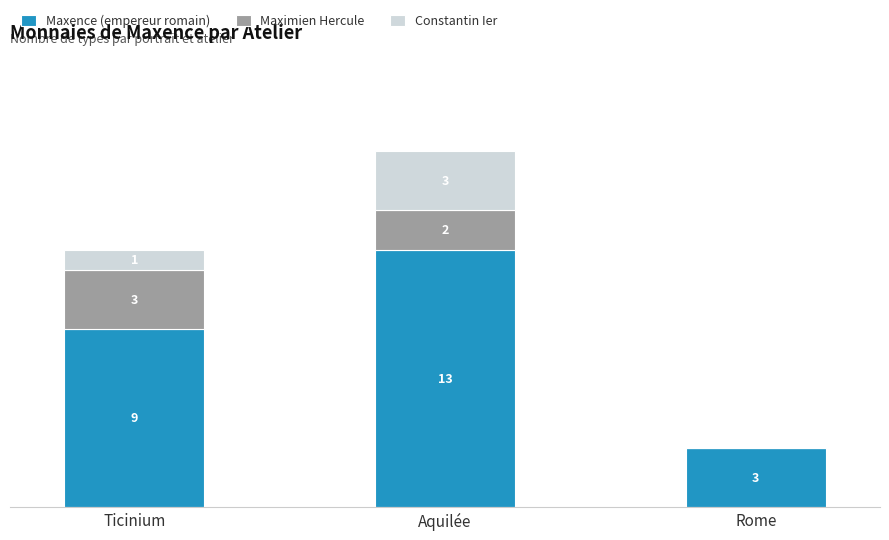

At which category is the sum across all series the highest?

Aquilée